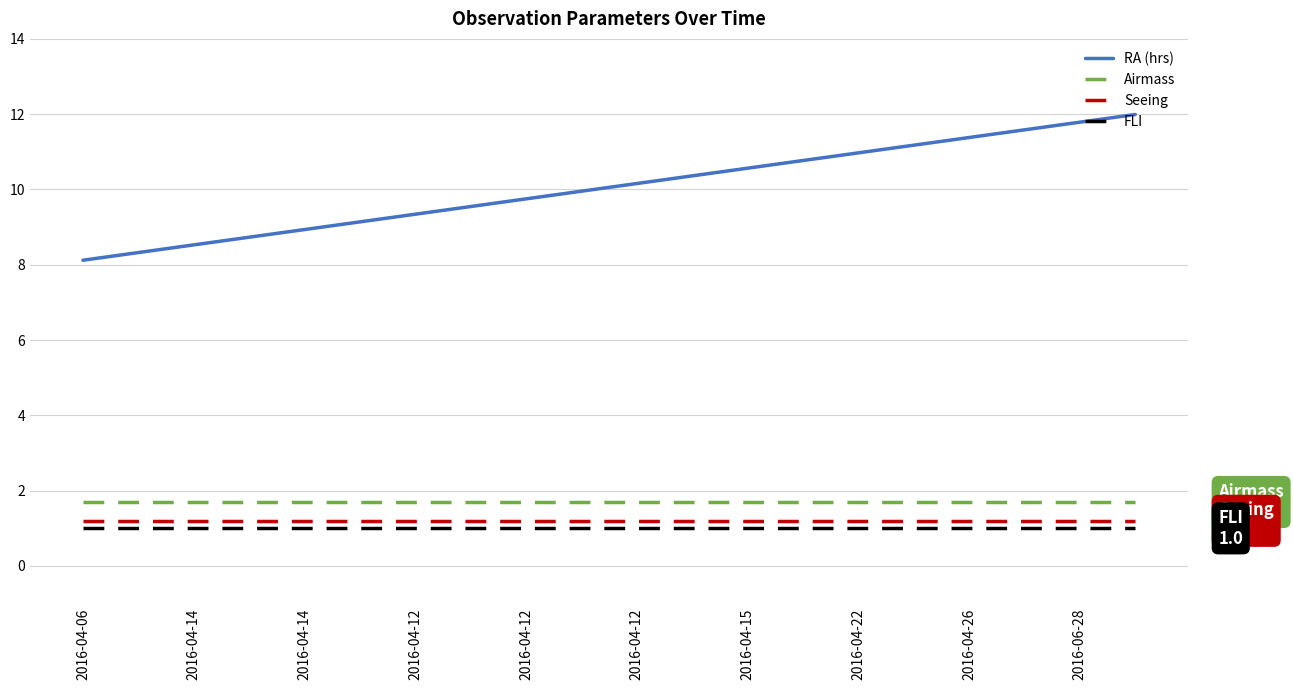

What is the sum of all FLI values?

20.0